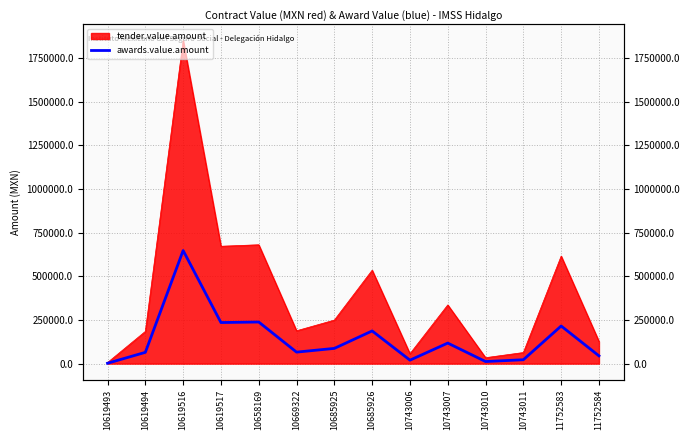

True or false: there are more than 2 points higher than both neighbors.

True